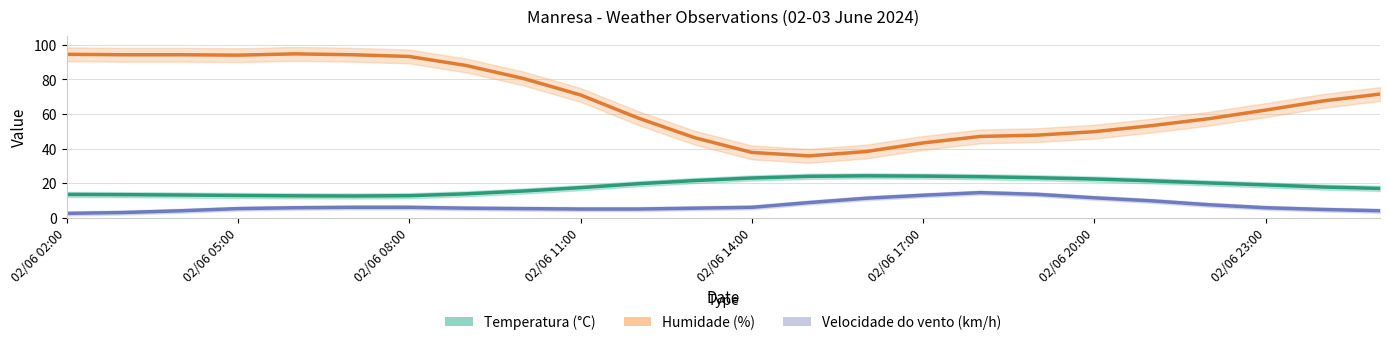

How many interior local peaks does the Temperatura (°C) series have?

1